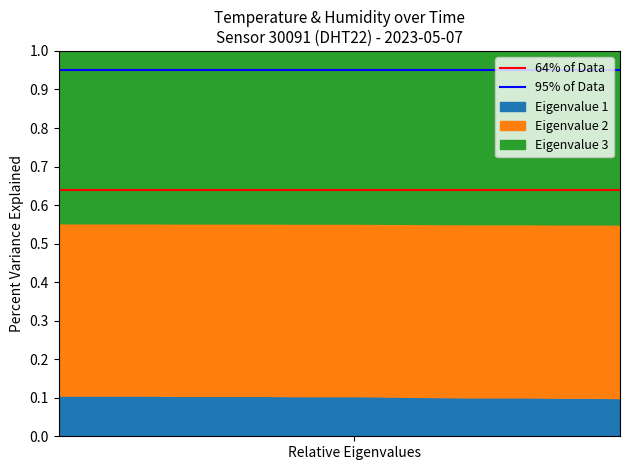

Which category has the lowest value across all series?

Relative Eigenvalues